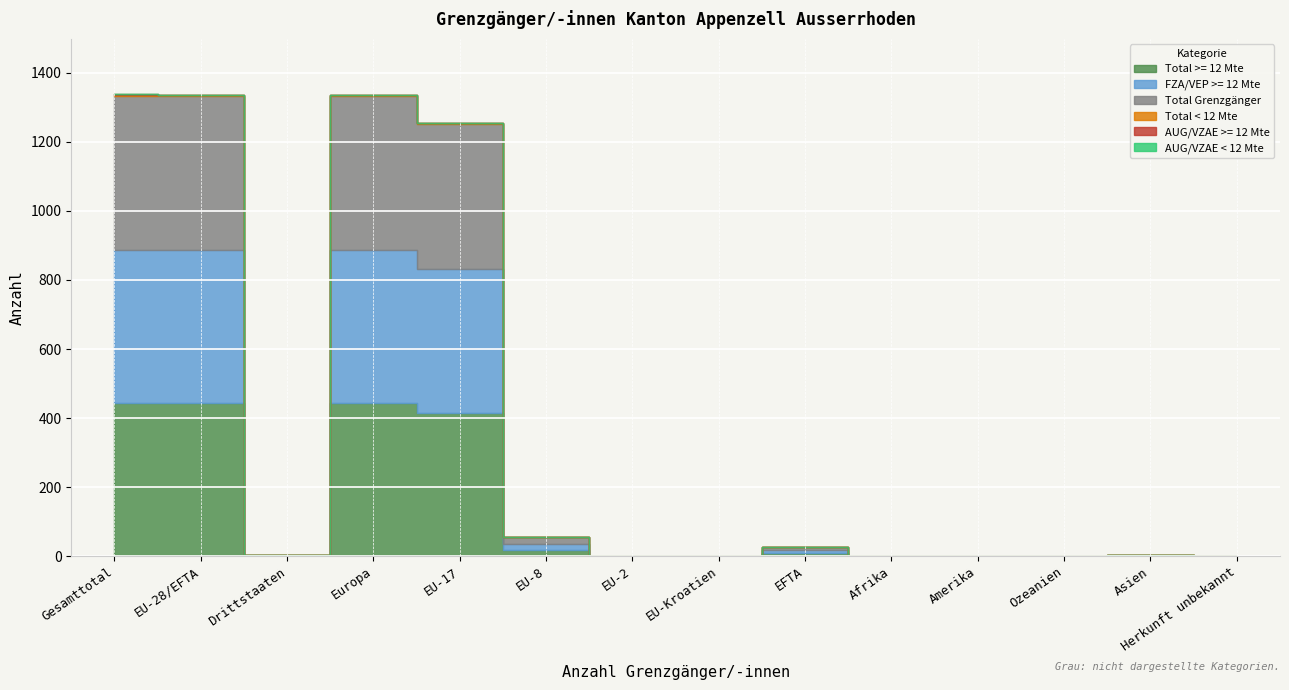

What is the label of the 9th point from the right?

EU-8